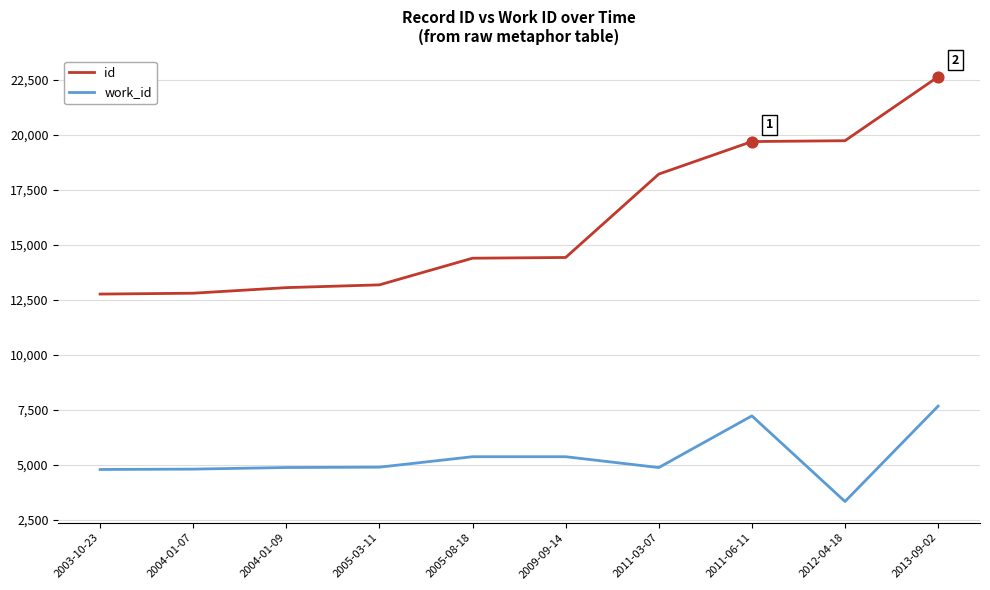

What are all the series names shown in the legend?

id, work_id